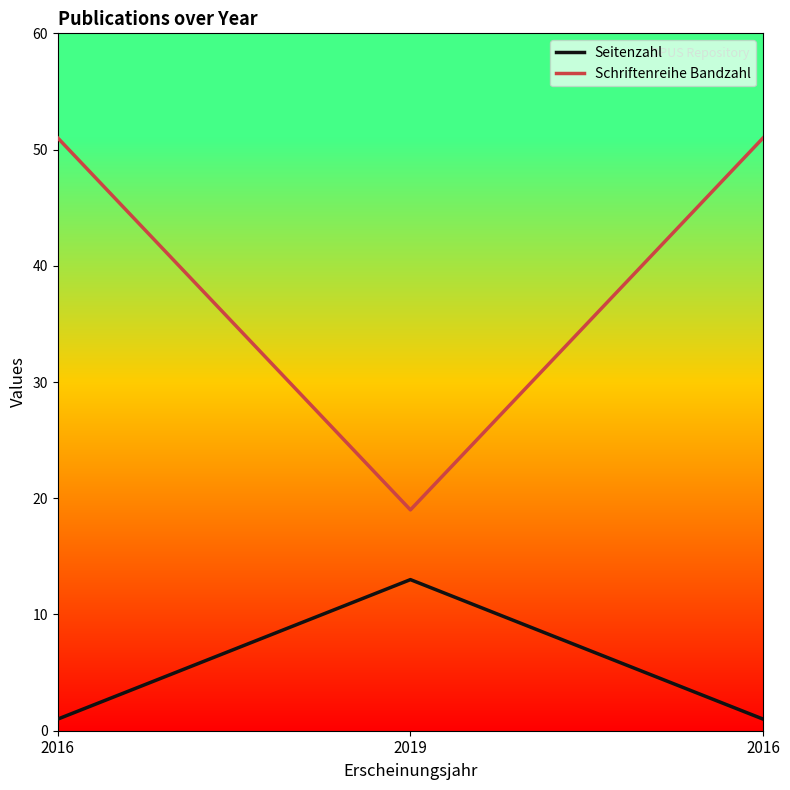

Which series has the largest range (max minus min)?

Schriftenreihe Bandzahl